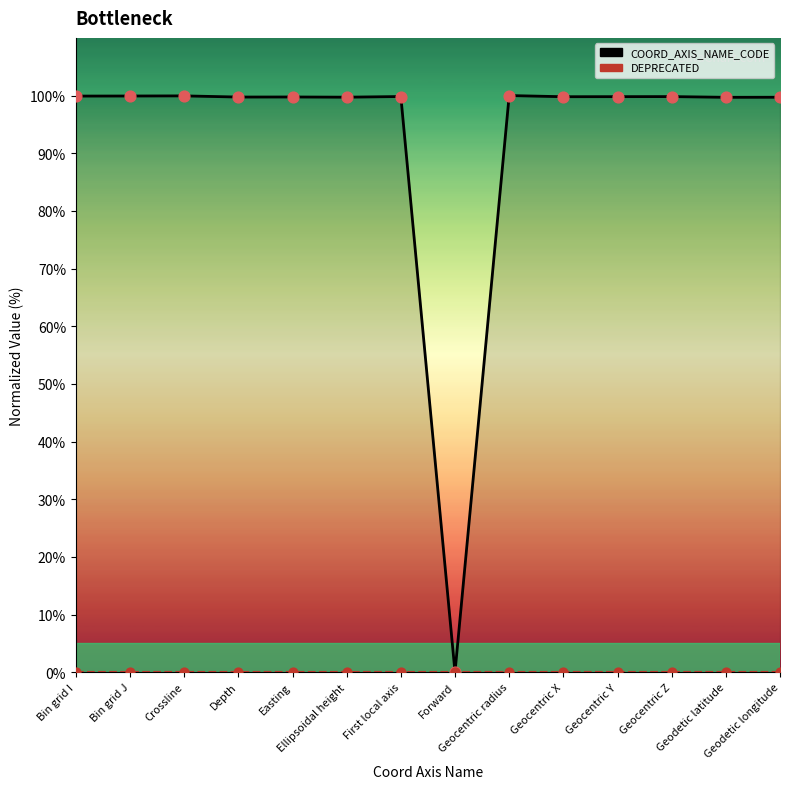

Which series has the largest total across all categories?

COORD_AXIS_NAME_CODE